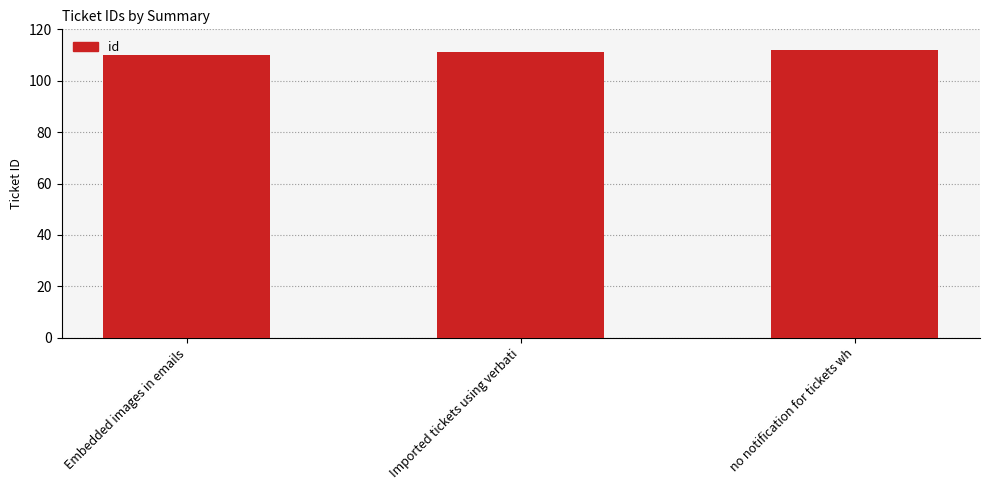

What is the ratio of the value at no notification for tickets wh to the value at Embedded images in emails?

1.0